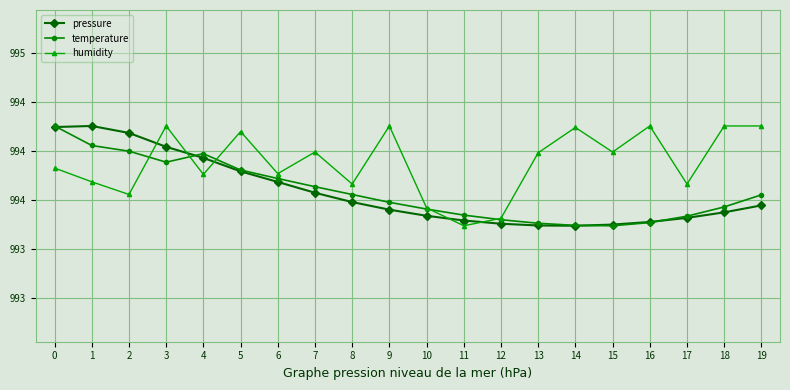

At which category does pressure reach its first local peak?

1